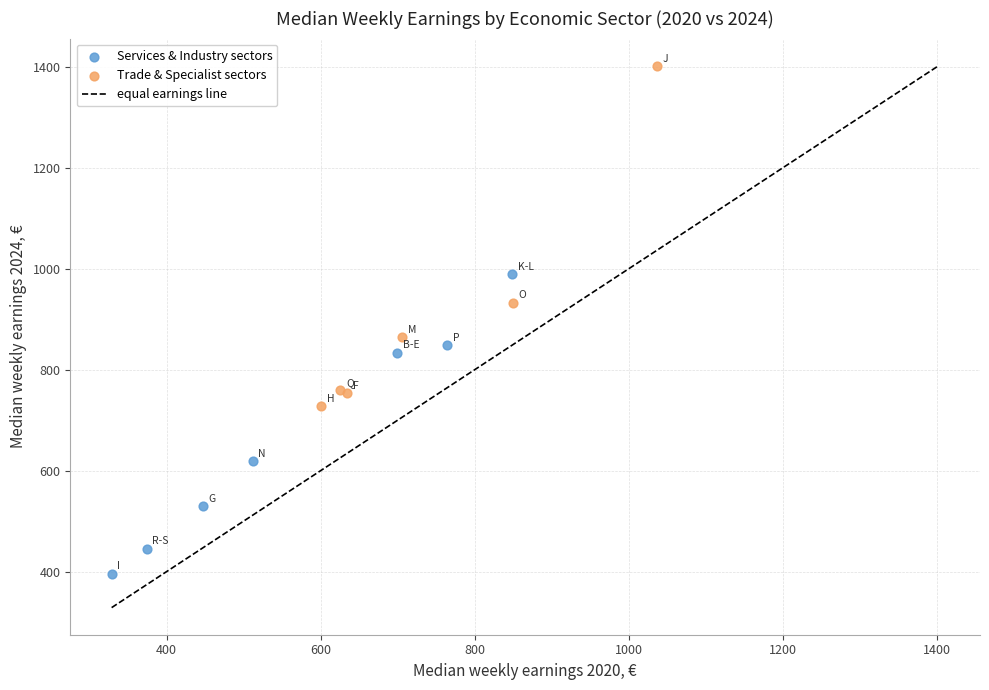

Which series contains the lowest Y value?

Services & Industry sectors